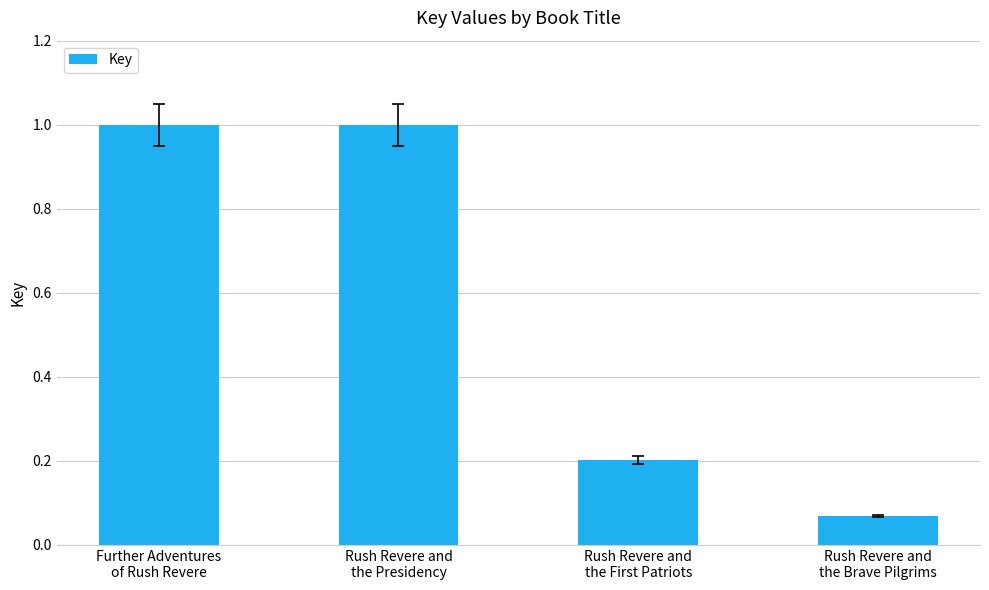

What is the greatest value displayed?

1.0